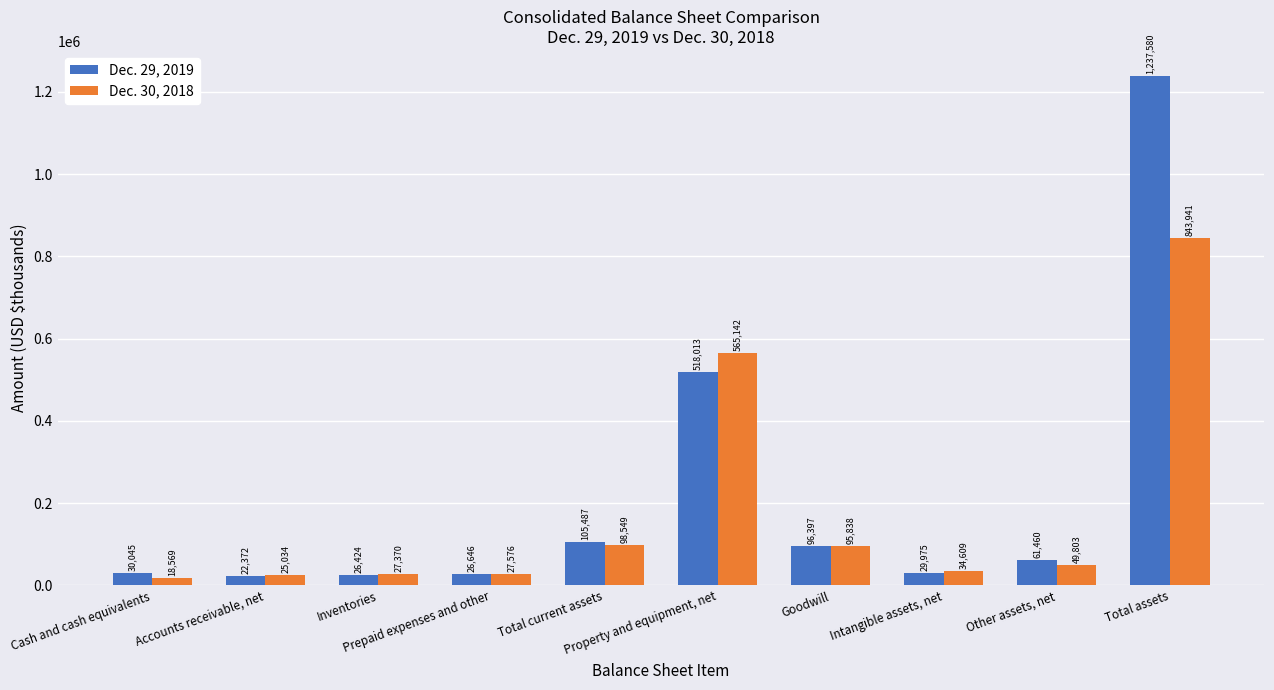

What are all the series names shown in the legend?

Dec. 29, 2019, Dec. 30, 2018